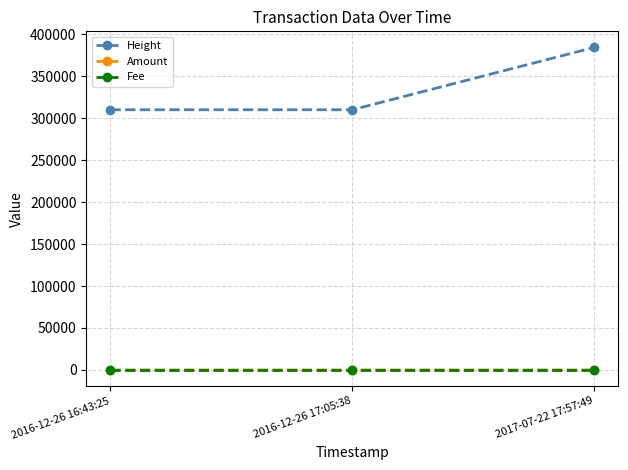

What are all the series names shown in the legend?

Height, Amount, Fee